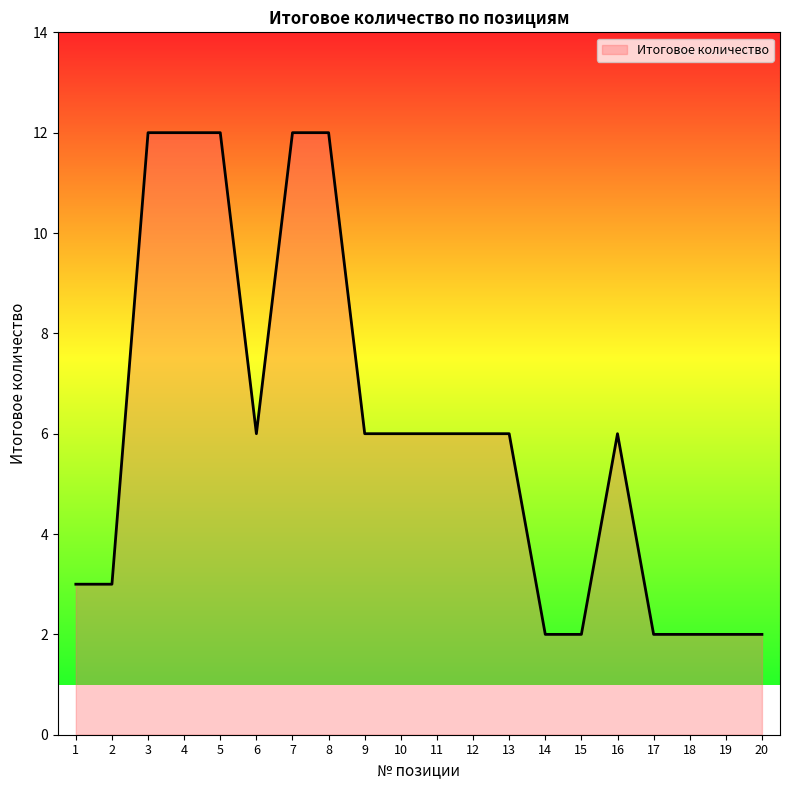

What is the greatest value displayed?

12